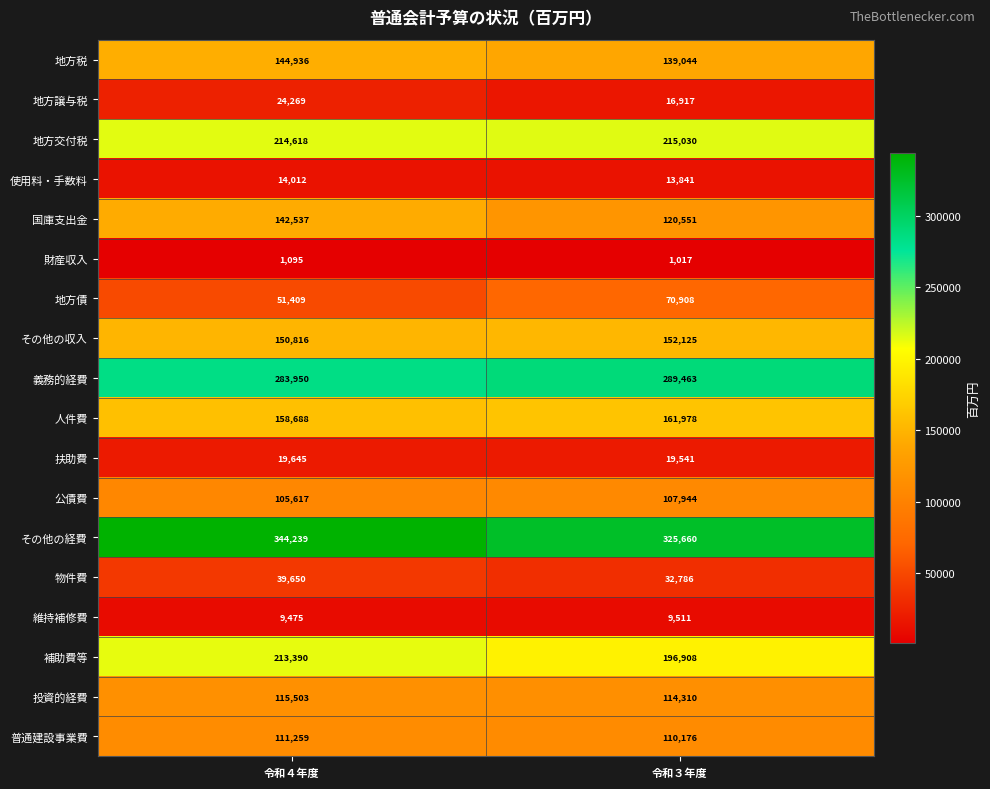

How many values in the 補助費等 series are below 213390?

1